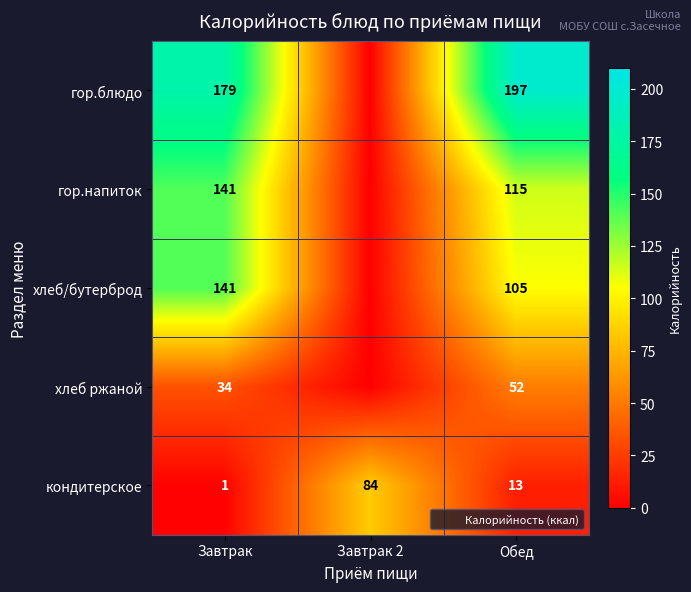

What is the difference between the maximum and minimum values in the гор.напиток series?

141